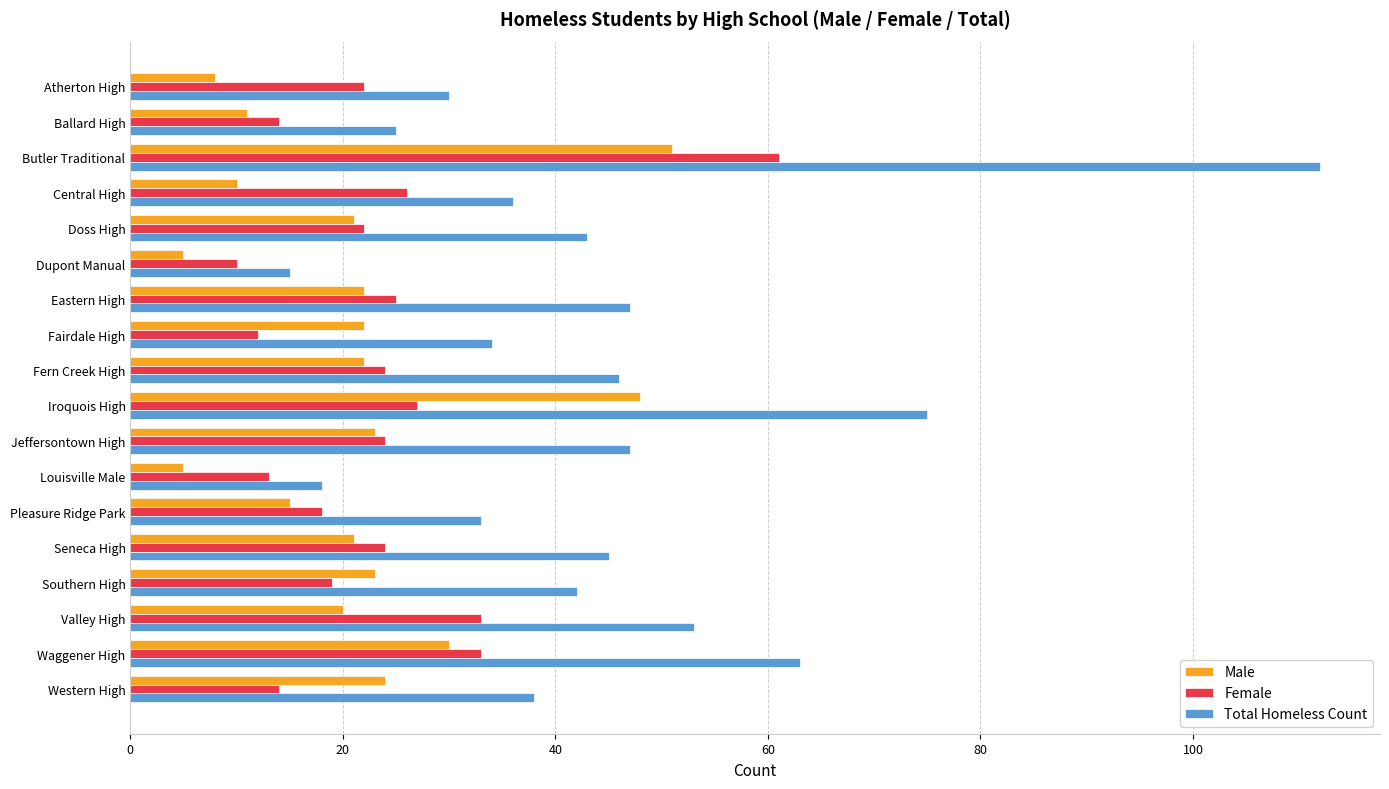

At which label is Total Homeless Count closest to 63?

Waggener High